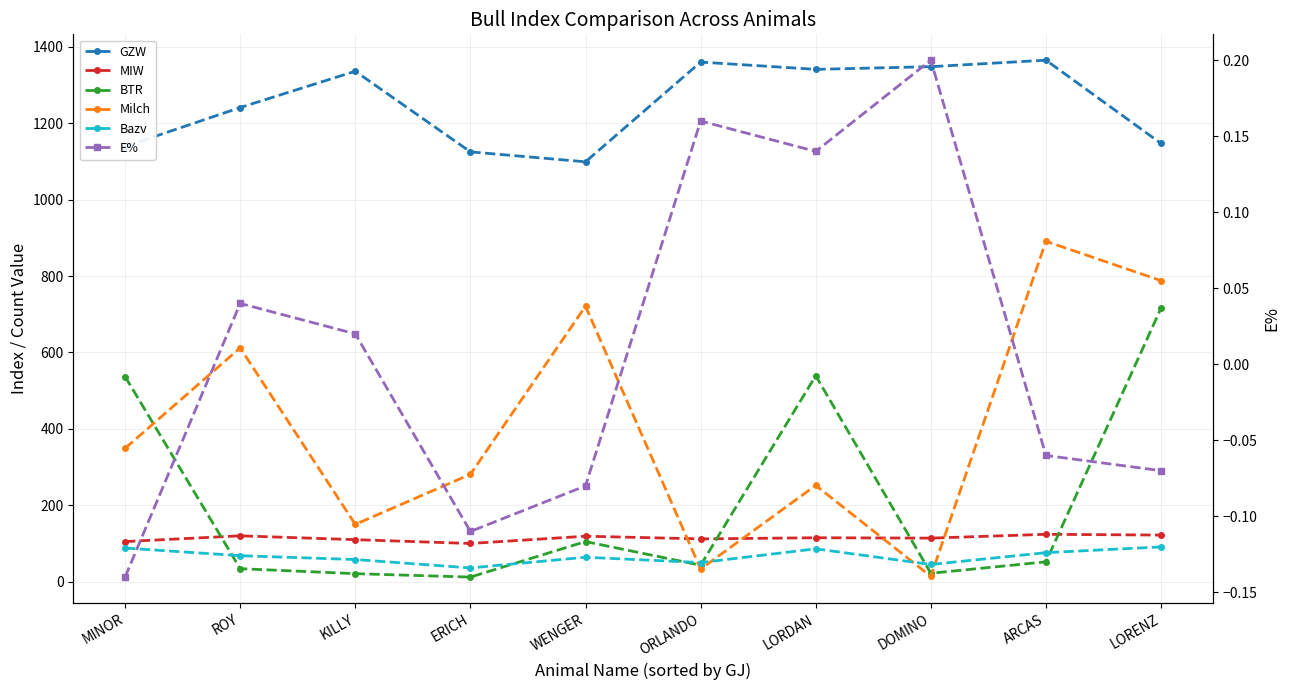

Which category has the highest value across all series?

ARCAS